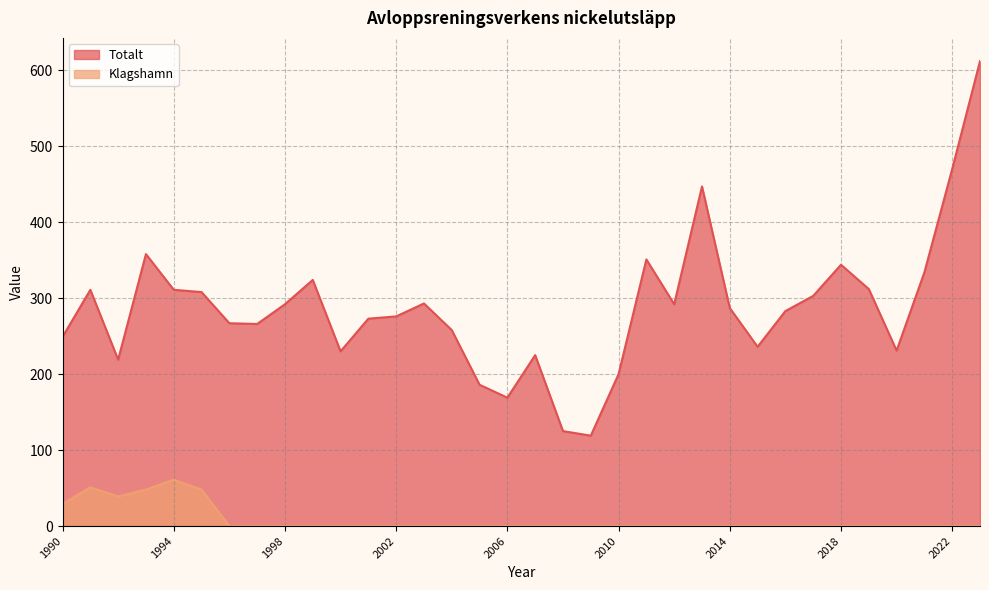

Which series has the largest range (max minus min)?

Totalt